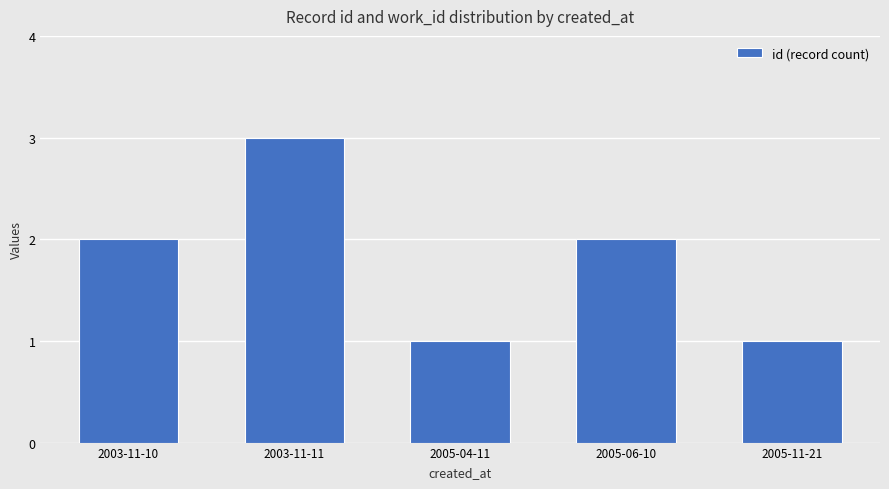

What position from the right is 2003-11-11?

4